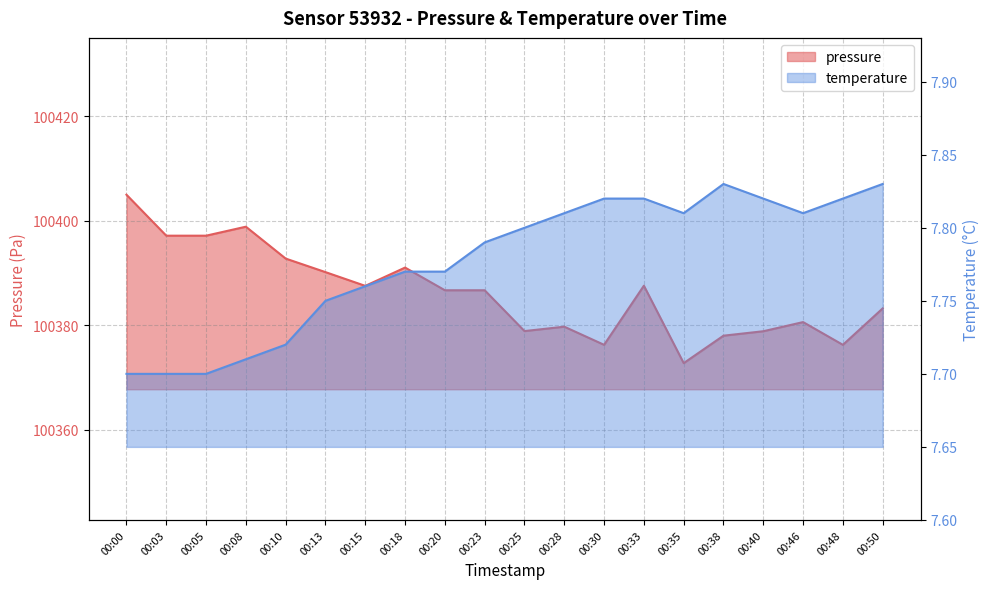

List the series in order of their peak value, lowest first.

temperature, pressure